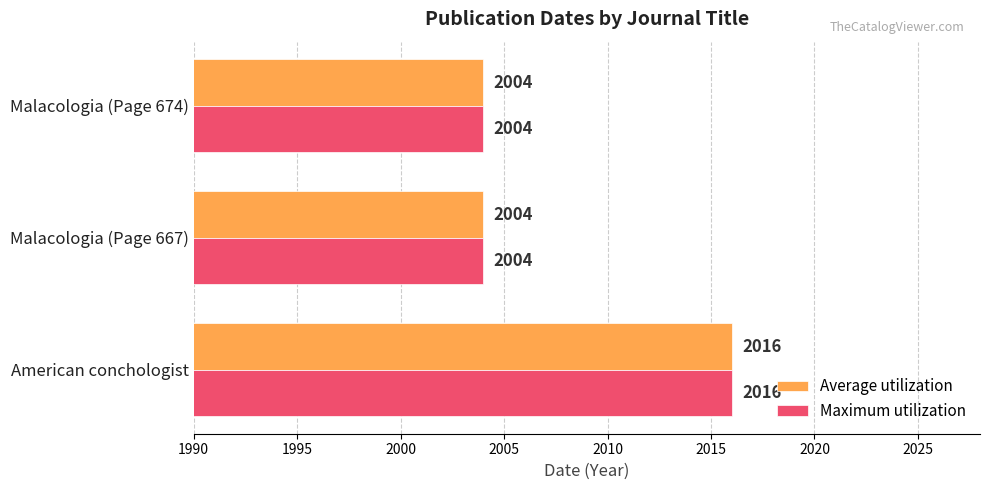

What is the average value of the Maximum utilization series?

2008